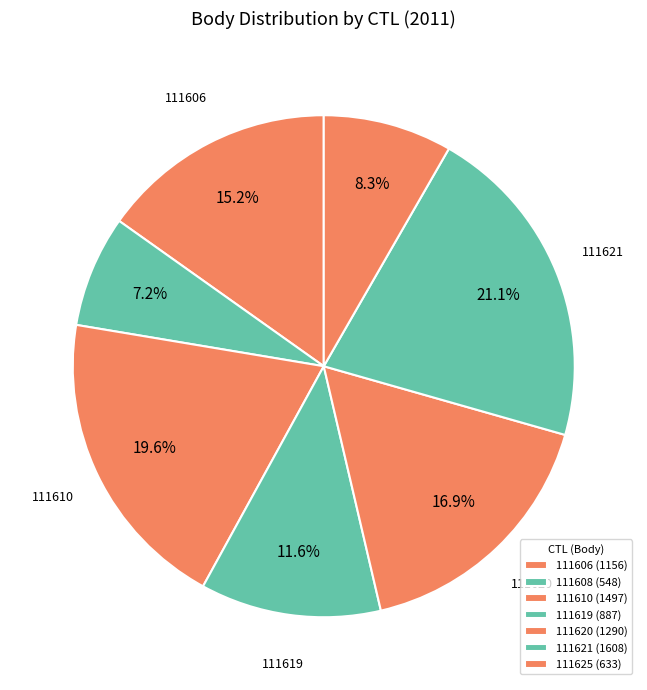

Is it true that 111625 is 8% of the pie?

True